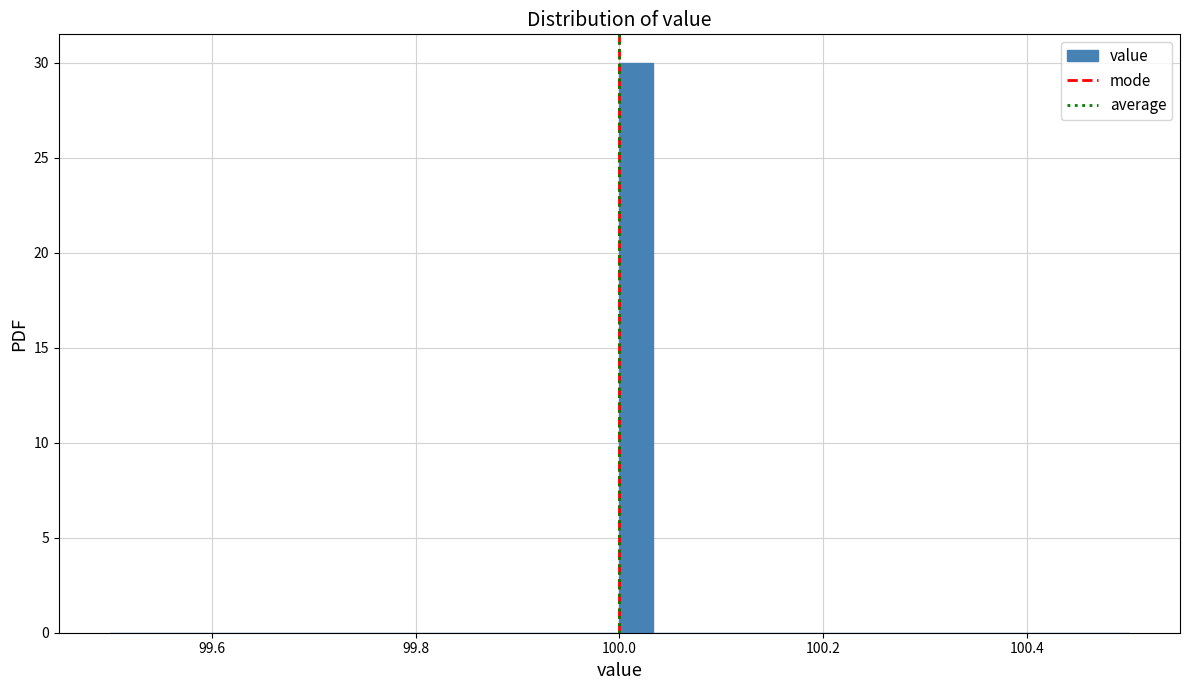

Around what value on the x-axis is the tallest bar? Give the approximate position of its centre, as read against the axis.

100.02